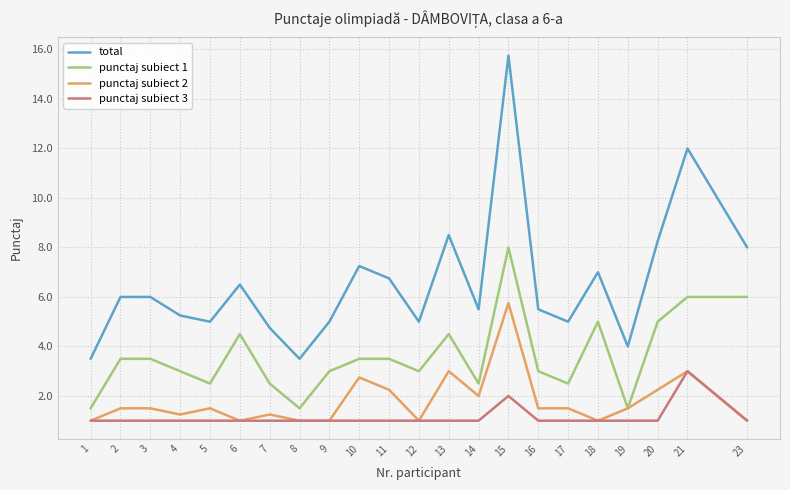

What is the sum of the total values at 16 and 3?

11.5